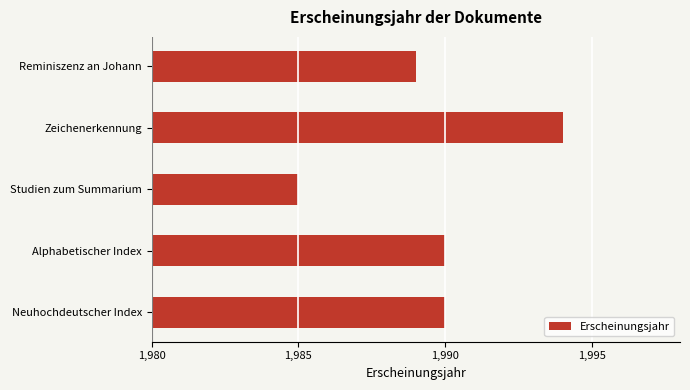

What is the difference between the maximum and second lowest values?

5